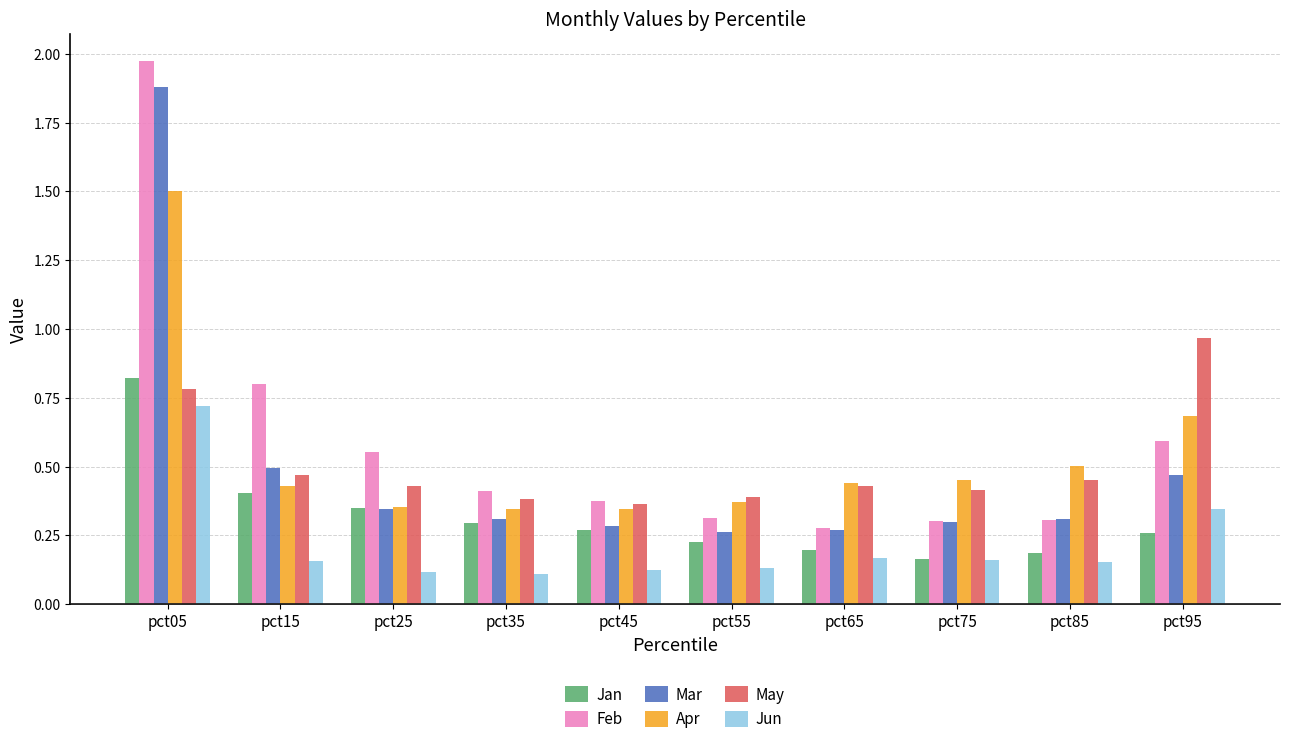

True or false: Jun has a value of 0.1 at pct25.

True